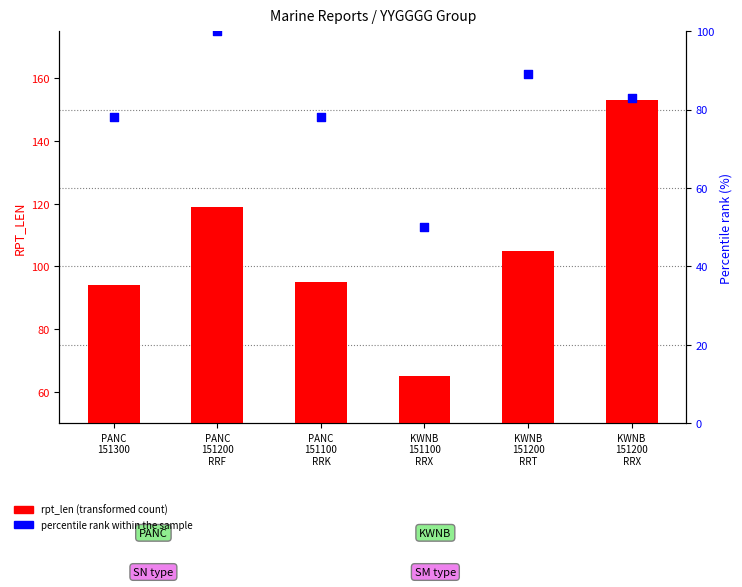

Which series contains the highest Y value?

rpt_len